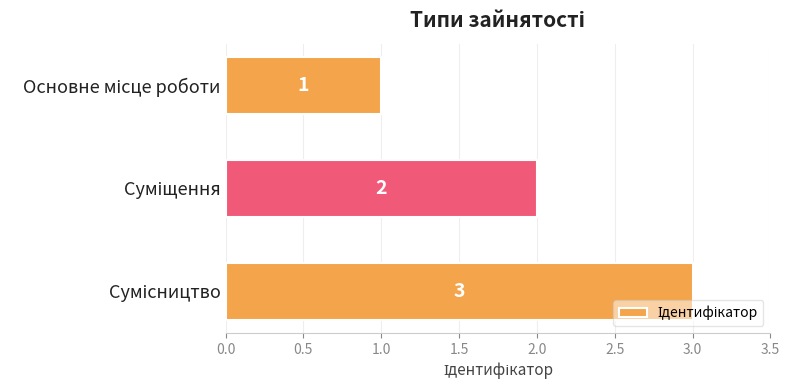

What is the greatest value displayed?

3